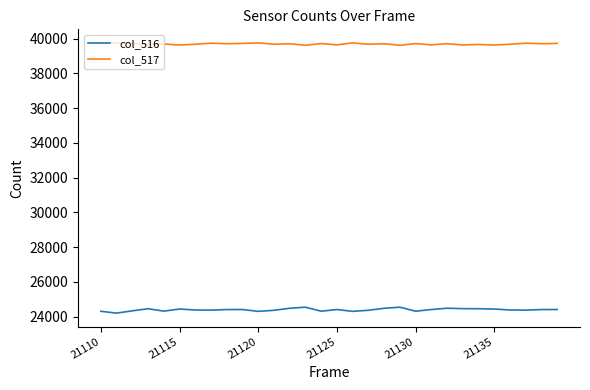

How many lines are shown in the chart?

2